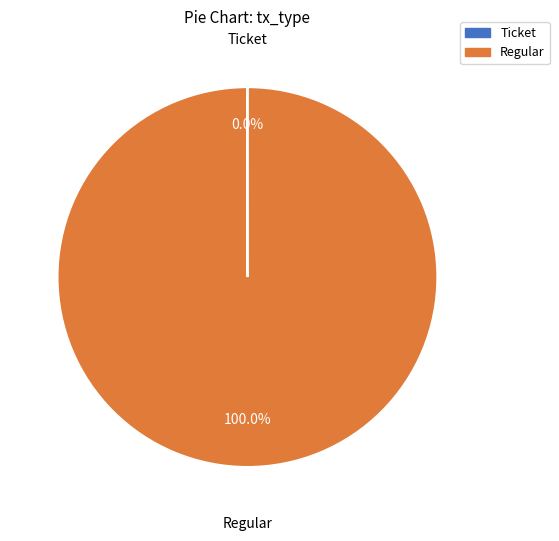

To the nearest percent, what is the difference between the largest and smallest slice percentages?

100%